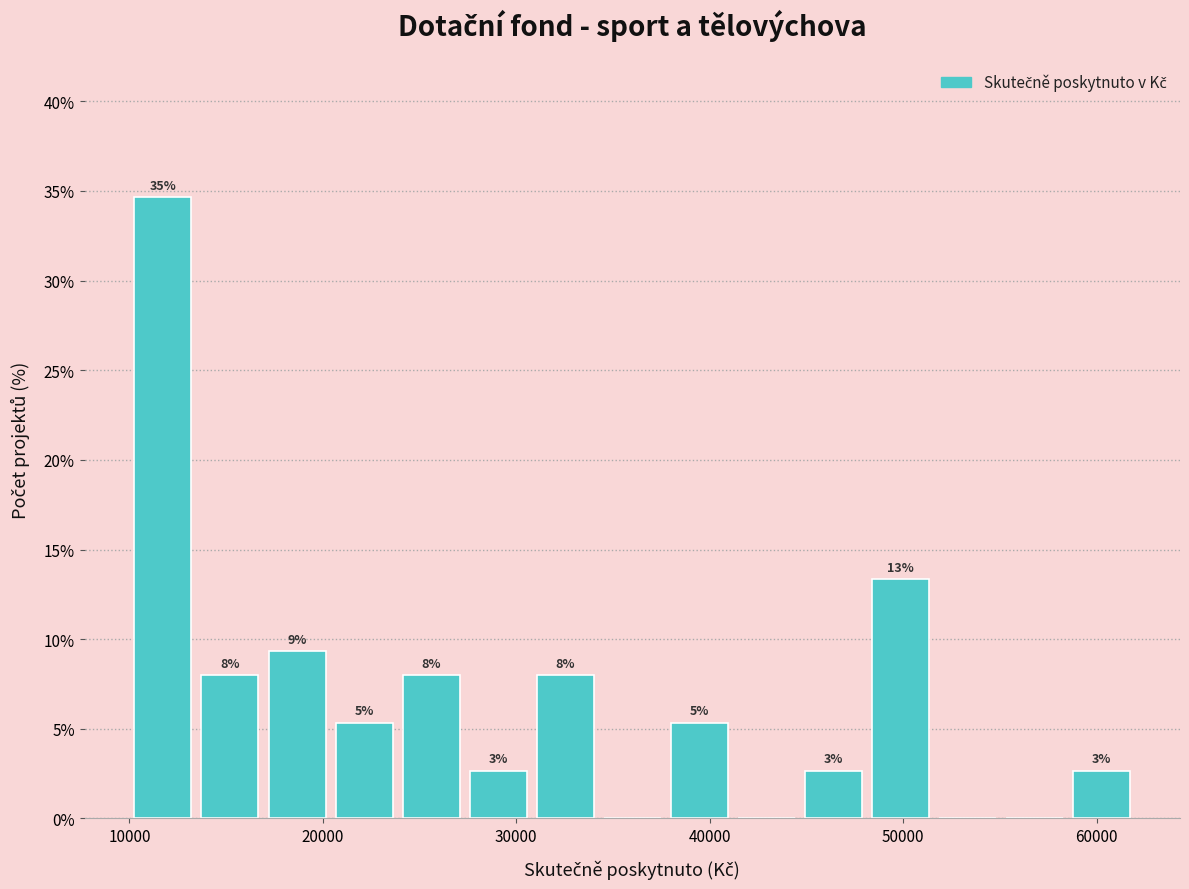

Around what value on the x-axis is the tallest bar? Give the approximate position of its centre, as read against the axis.

12000